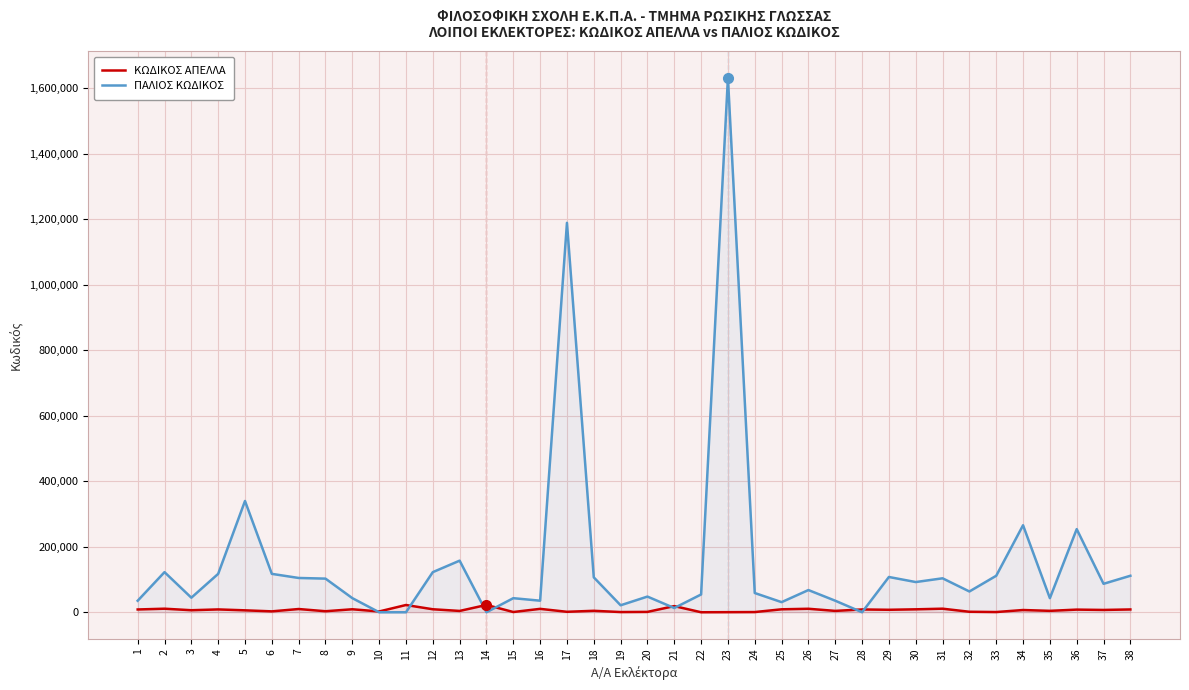

At which category is the sum across all series the highest?

23